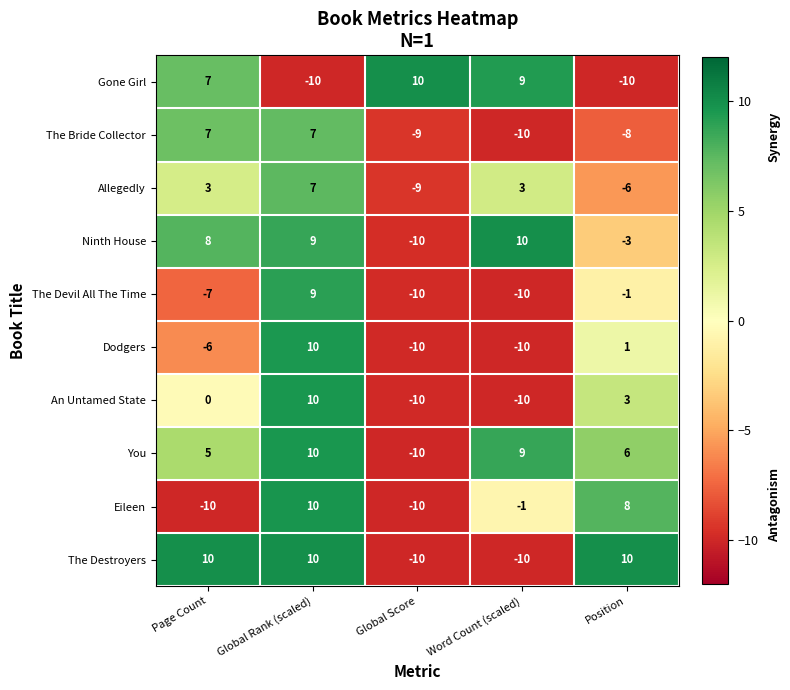

What is the difference between the maximum and minimum values in the Gone Girl series?

20